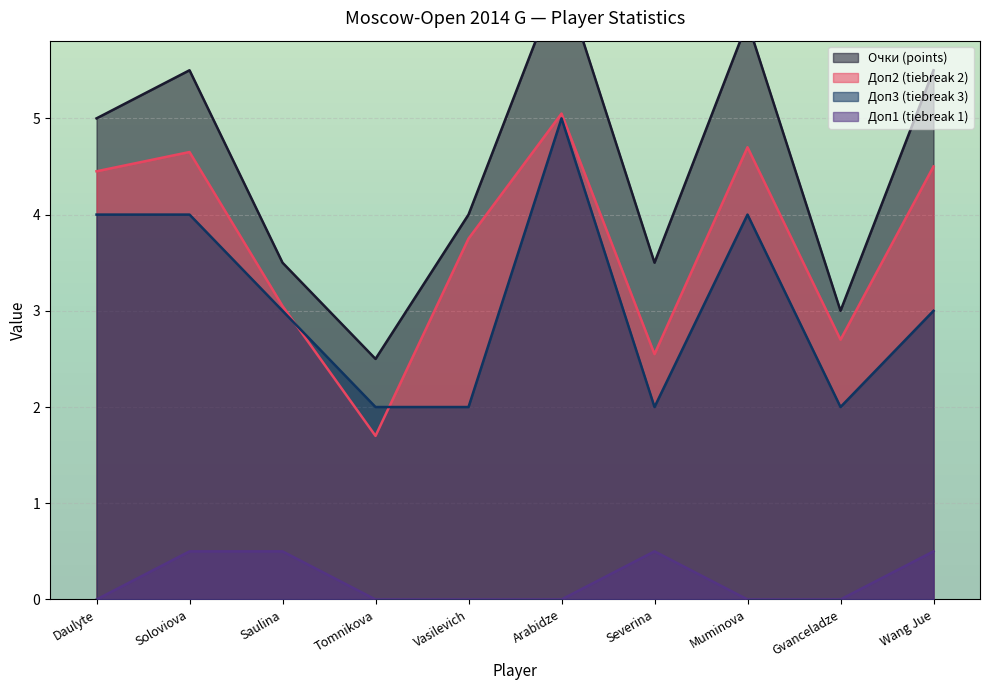

Reading right to left, extract all data points from this chart.

Очки: 5.5	3.0	6.0	3.5	6.5	4.0	2.5	3.5	5.5	5.0
Доп2: 4.5	2.7	4.7	2.6	5.1	3.8	1.7	3.1	4.7	4.5
Доп3: 3.0	2.0	4.0	2.0	5.0	2.0	2.0	3.0	4.0	4.0
Доп1: 0.5	0.0	0.0	0.5	0.0	0.0	0.0	0.5	0.5	0.0